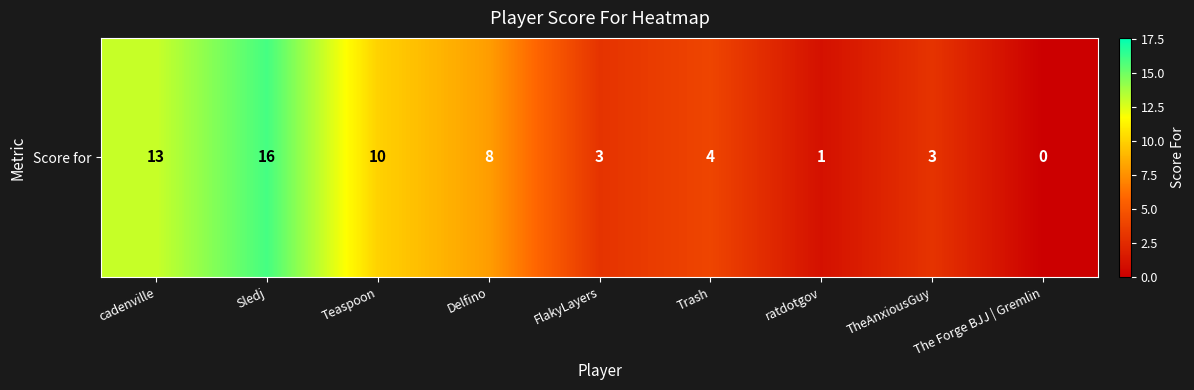

Reading left to right, list all the values displayed in this chart.

cadenville=13	Sledj=16	Teaspoon=10	Delfino=8	FlakyLayers=3	Trash=4	ratdotgov=1	TheAnxiousGuy=3	The Forge BJJ | Gremlin=0